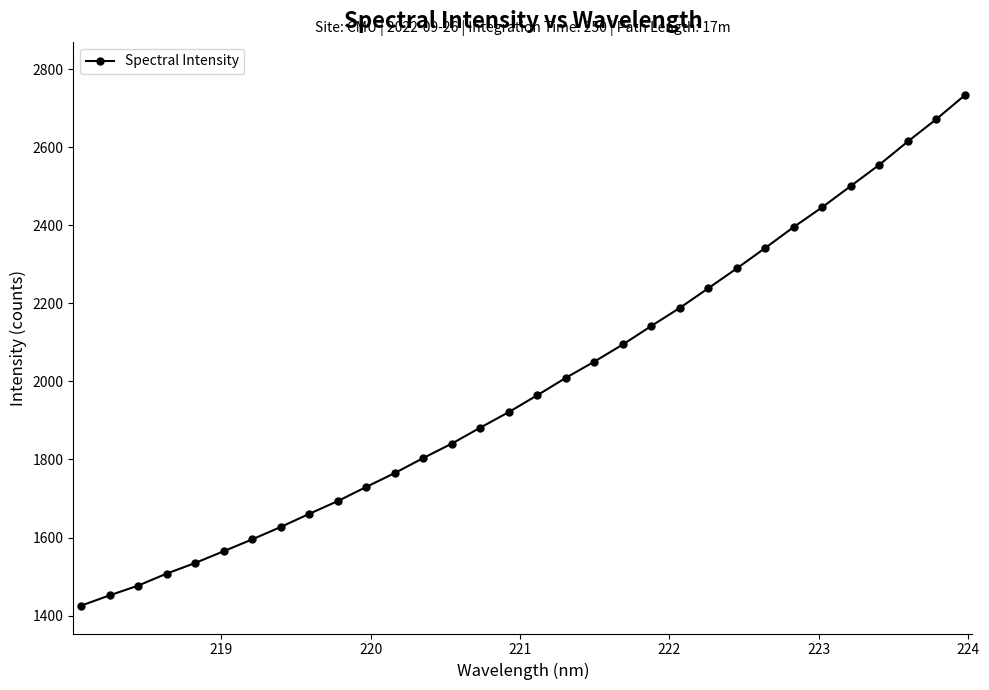

What is the value of the 25th point from the left?

2342.6